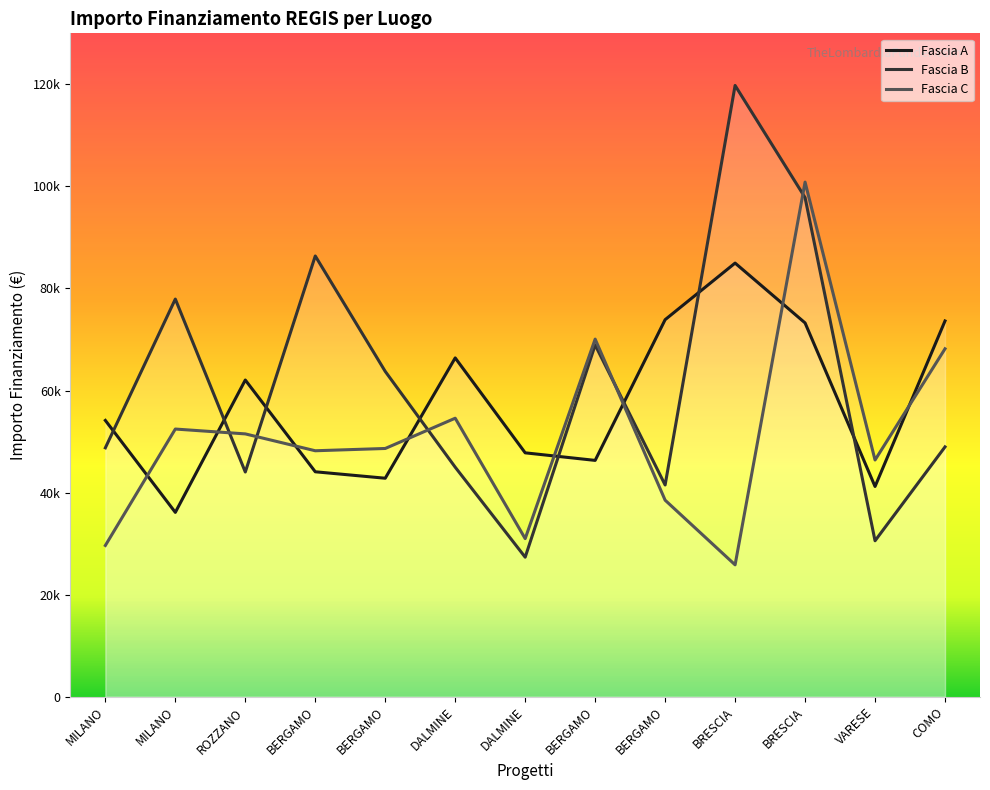

At how many categories does at least one series exceed 117019?

1